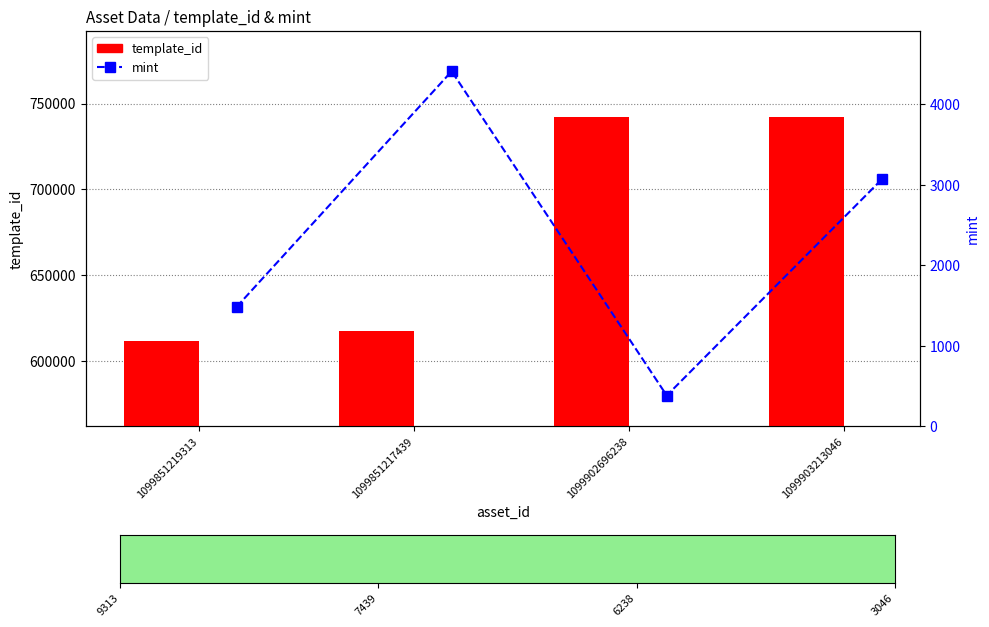

Reading left to right, what are all the values shown in this chart?

template_id: 611865	617504	742308	742319
mint: 1484	4412	383	3069